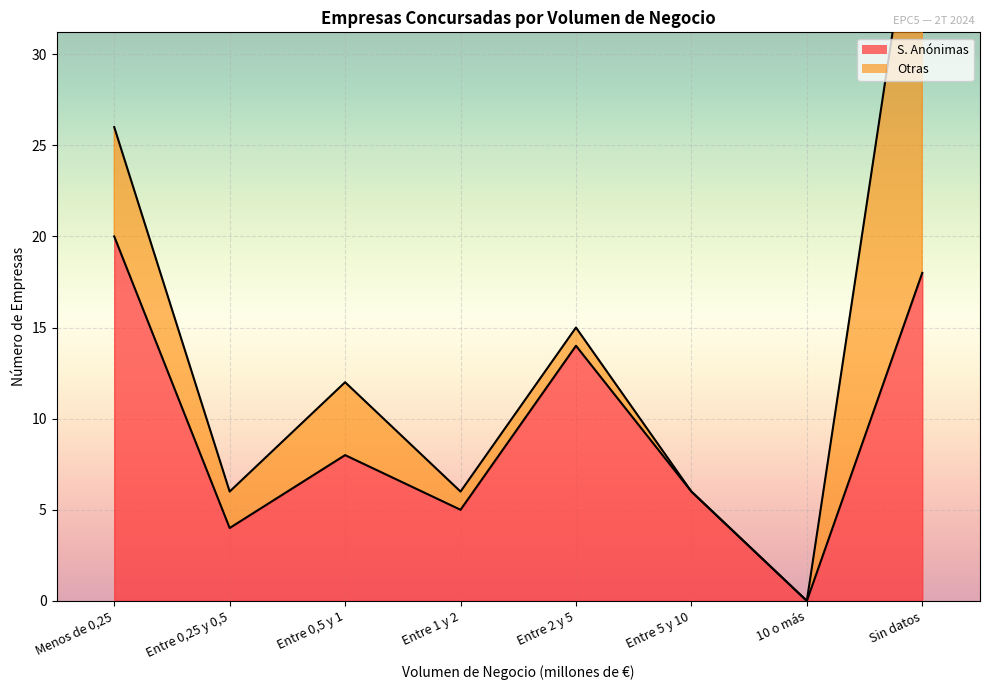

How many positive values are there?

7